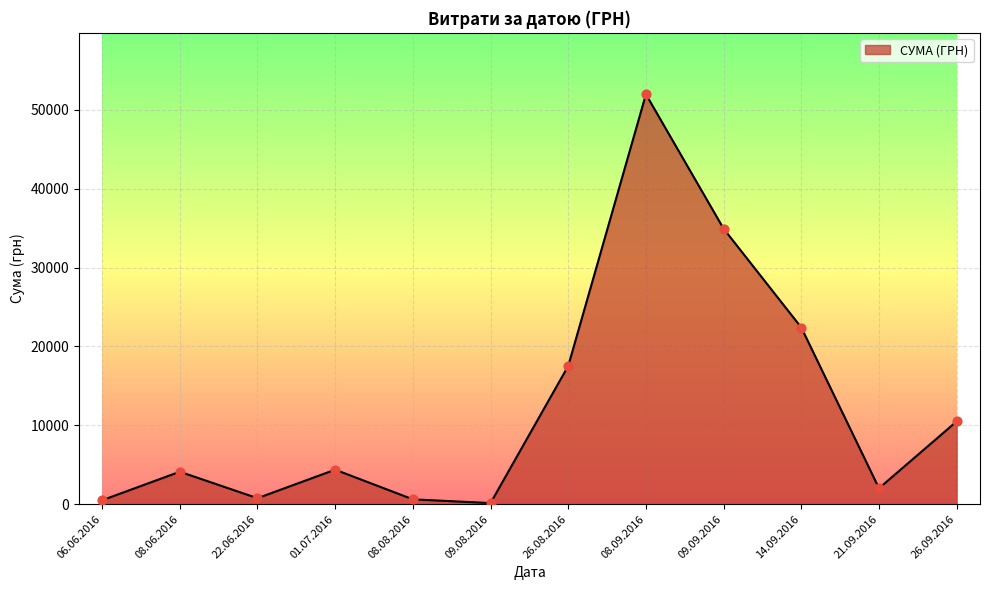

What is the ratio of the value at 14.09.2016 to the value at 08.09.2016?

0.4